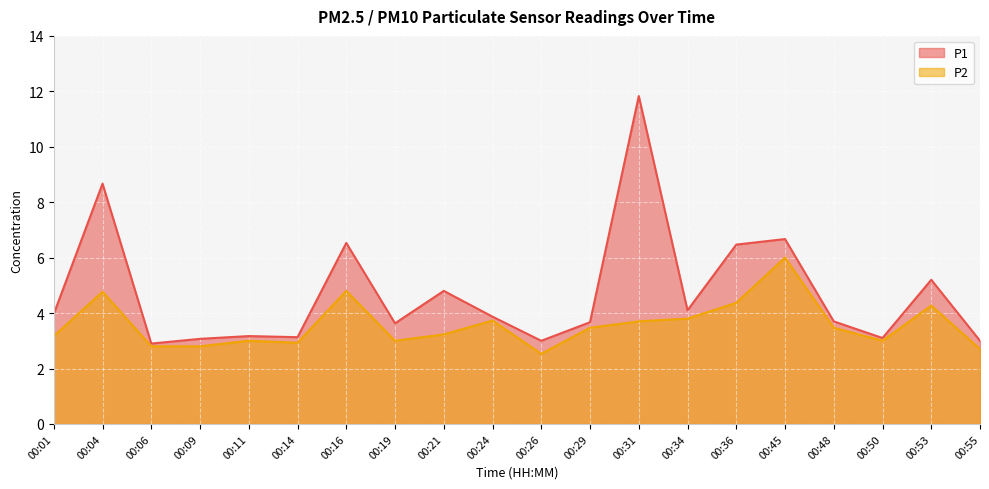

At which label does P2 first exceed 3?

00:01